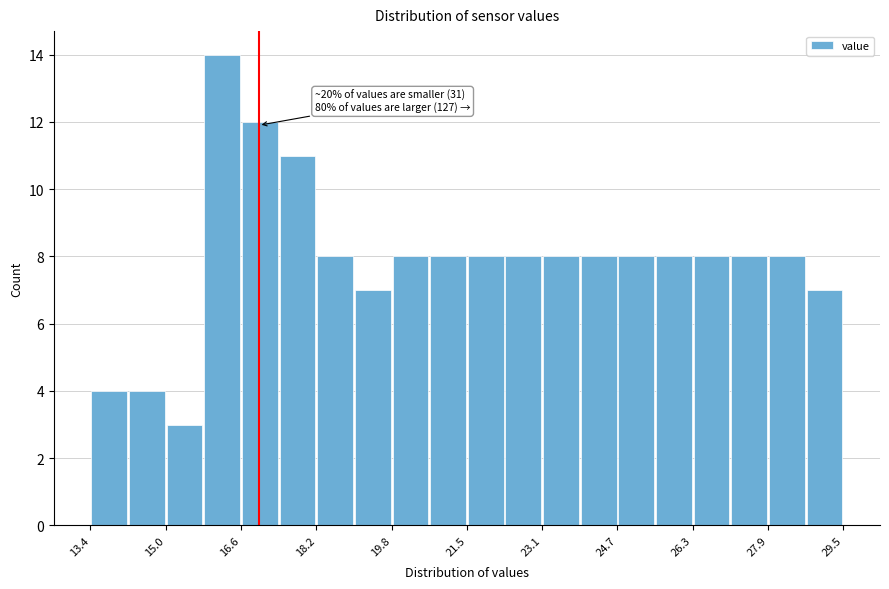

Which range on the x-axis has the tallest bar?

15.8 to 16.6